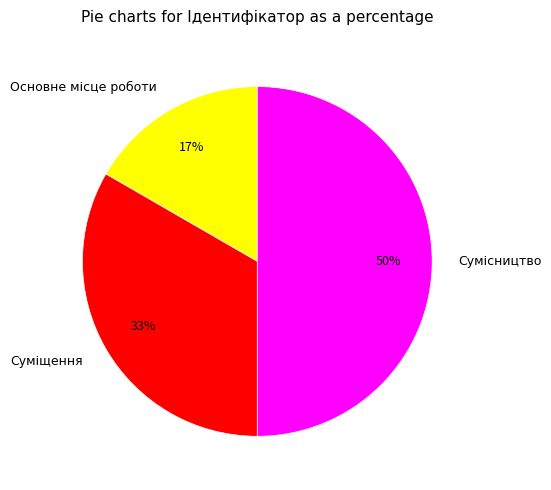

To the nearest percent, what percentage of the pie is Суміщення?

33%